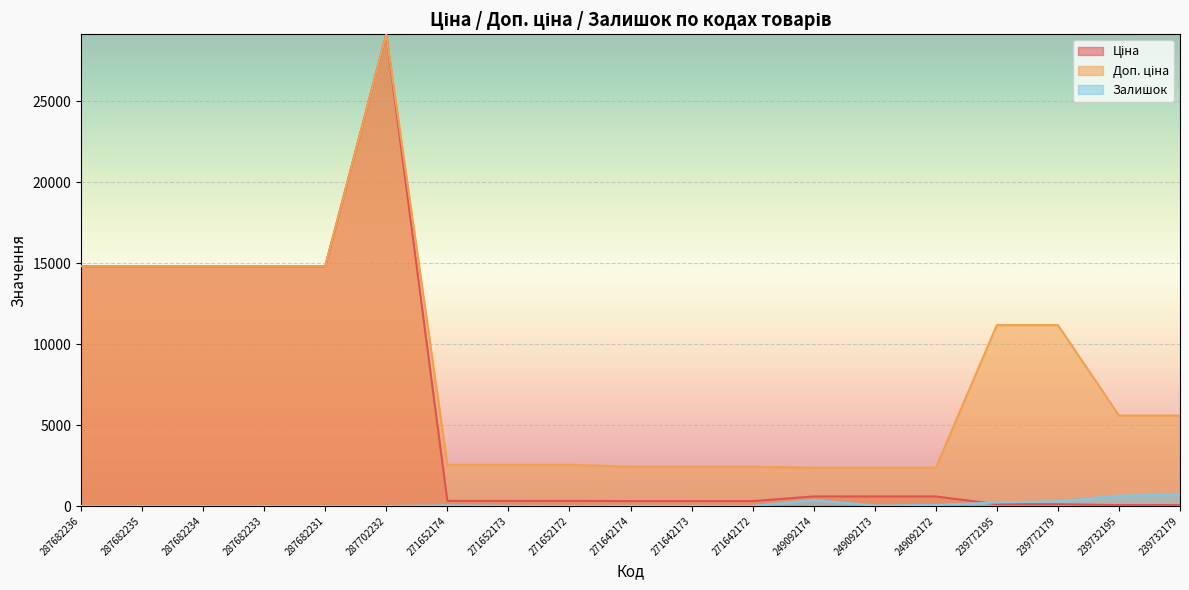

What is the label of the 16th point from the right?

287682233